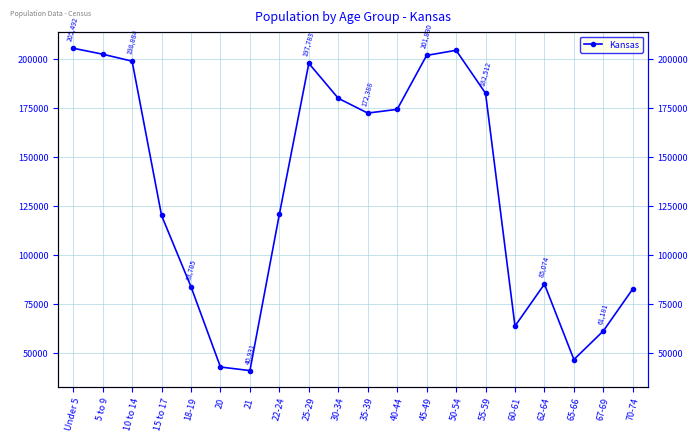

The value at 25-29 is 197783. True or false?

True